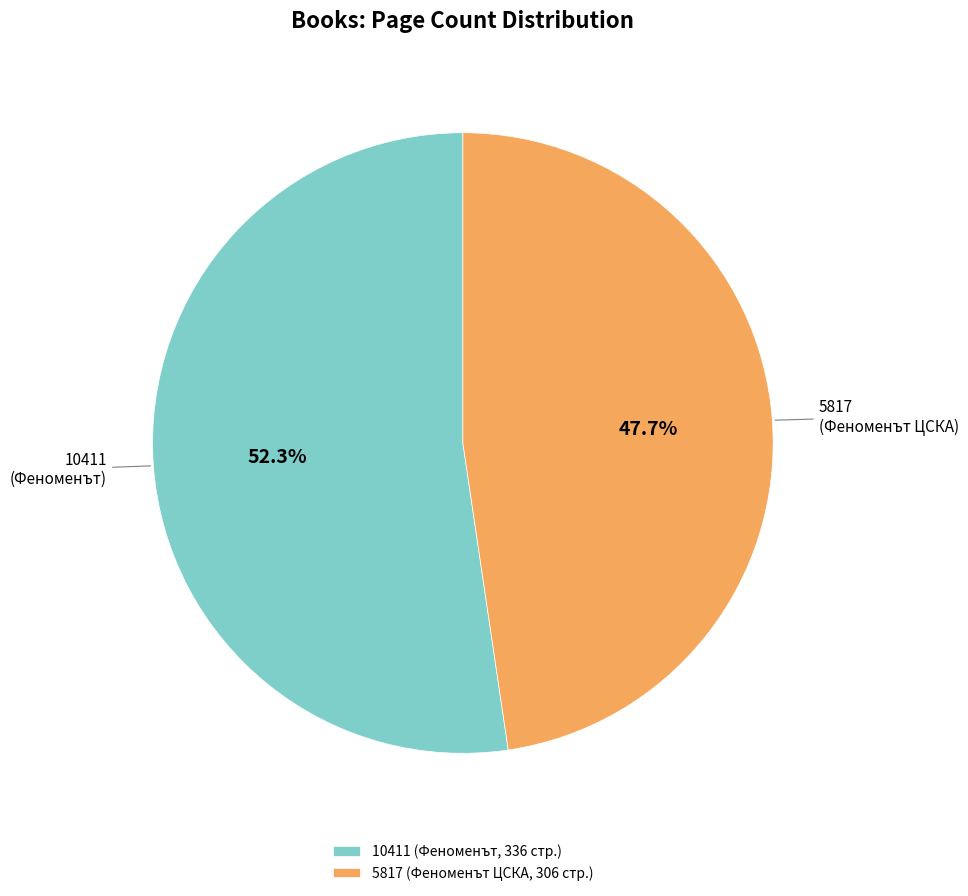

How many segments does this pie chart have?

2